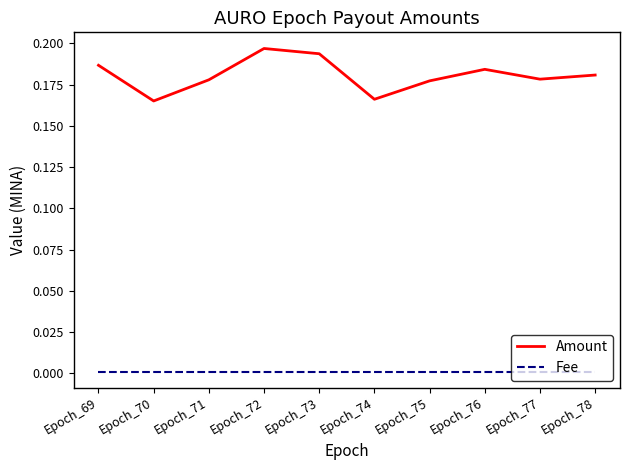

True or false: Amount has more than 2 interior local peaks.

False